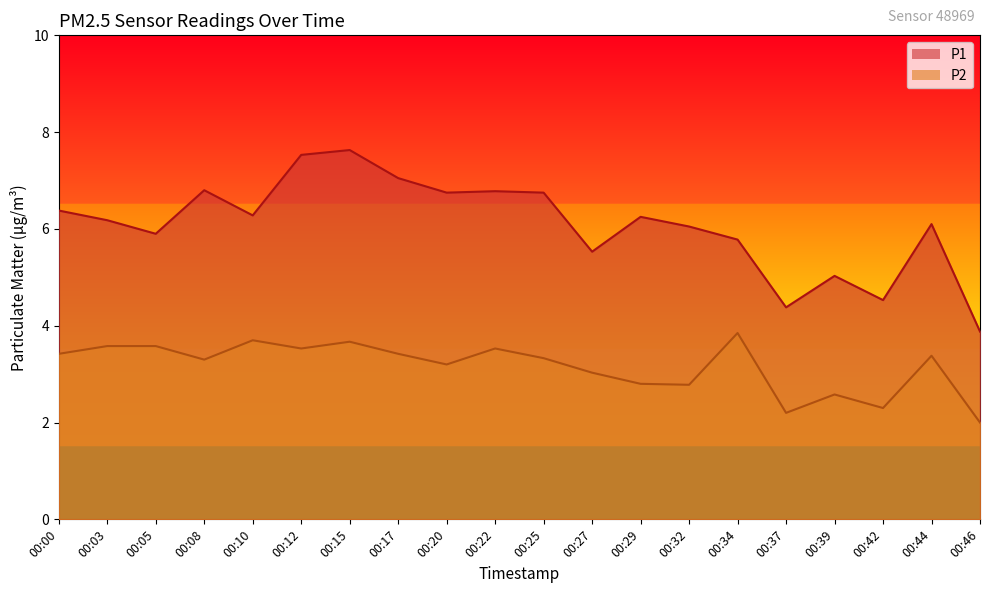

Between 00:08 and 00:39, which series saw the biggest shift?

P1